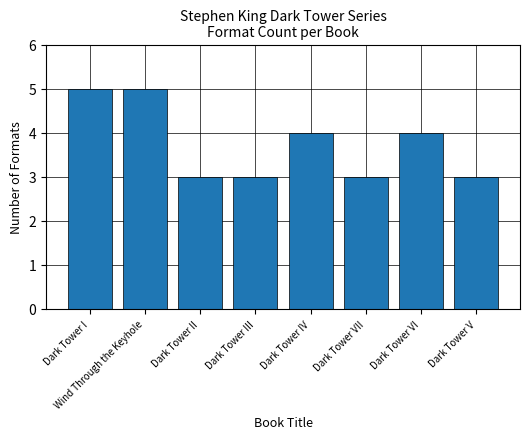

What position from the right is Dark Tower VII?

3